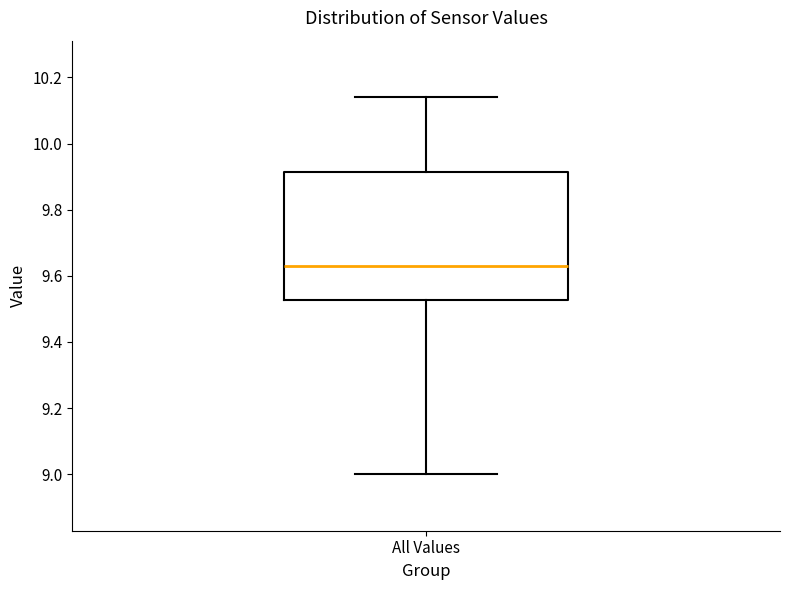

Where does the upper whisker of the box for All Values end on the y-axis? The values are not printed on the chart, so give them approximately, as read against the axis.

10.14